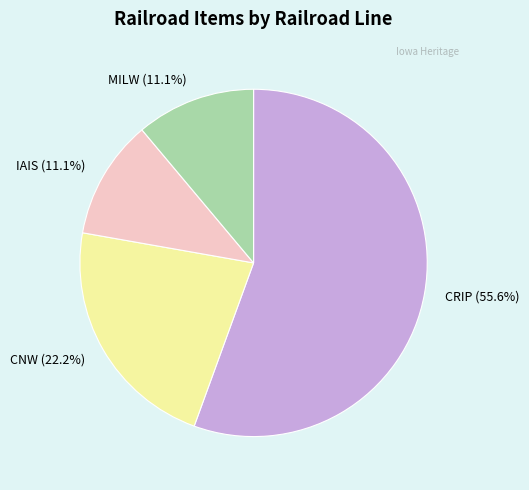

How many segments does this pie chart have?

4